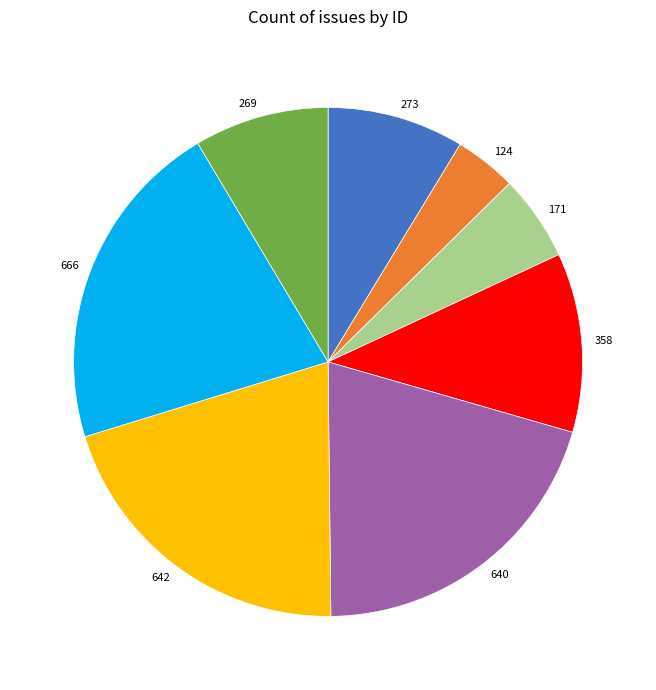

Combined, do 273 and 269 account for over 50%?

No